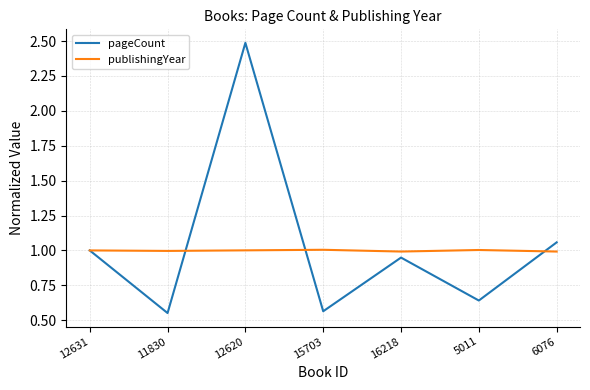

True or false: publishingYear has a value of 1.0 at 15703.

True